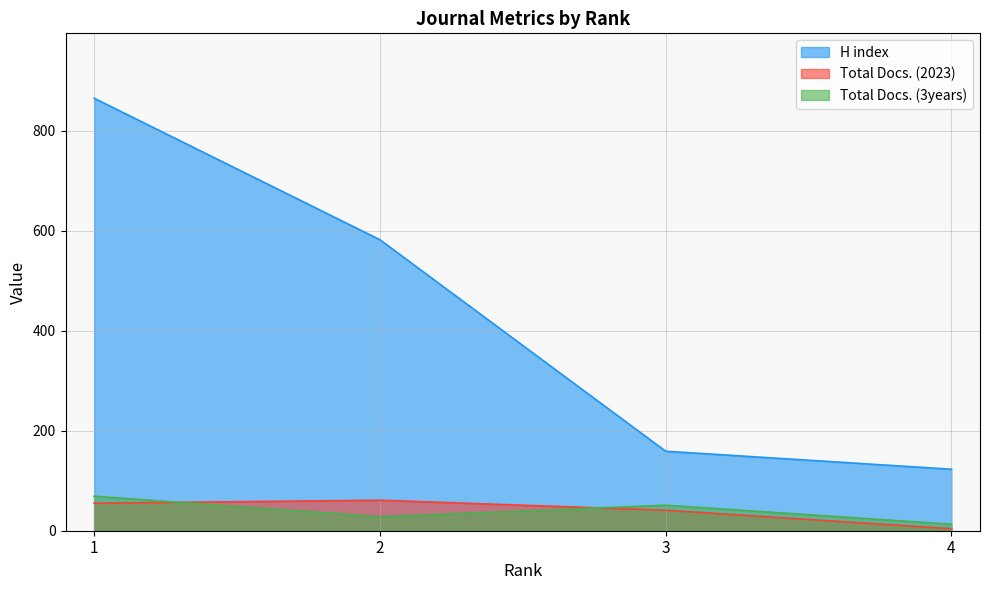

What is the average value of the Total Docs. (2023) series?

40